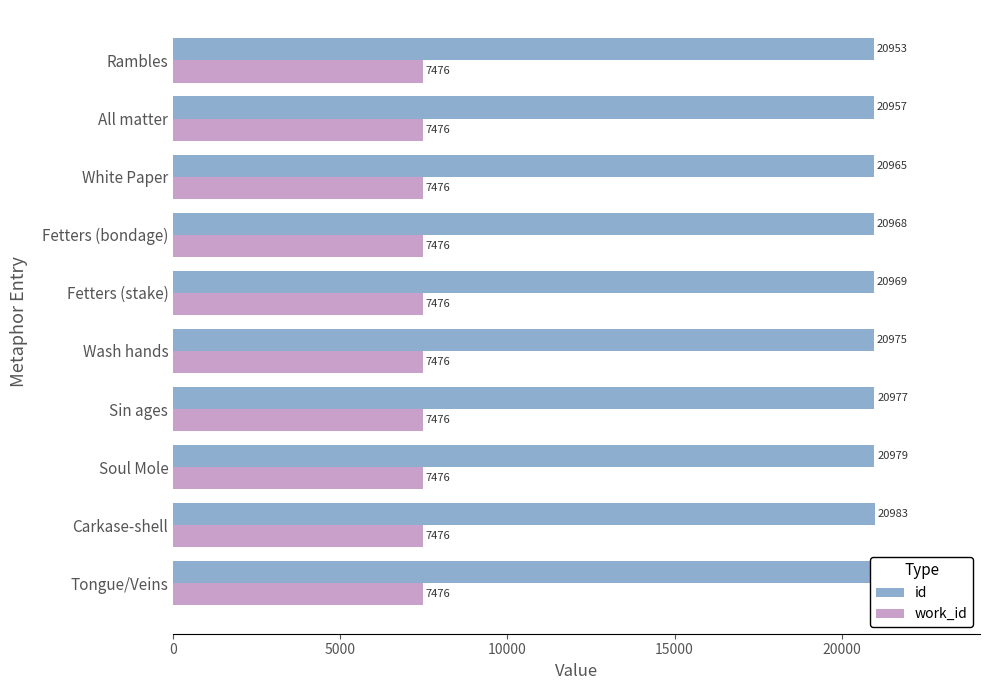

Which series has the largest total across all categories?

id